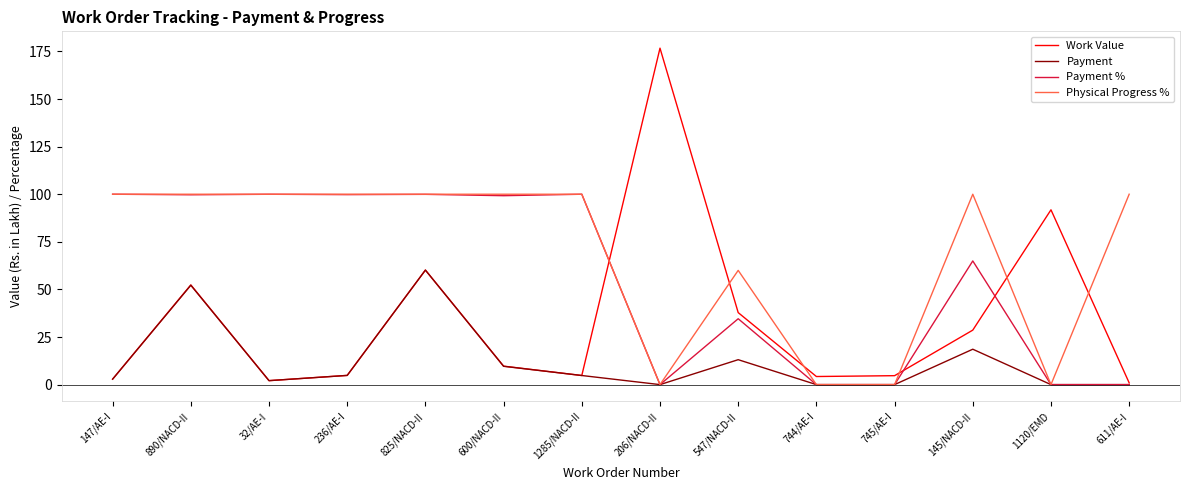

True or false: Payment % has a value of 149.3 at 32/AE-I.

False